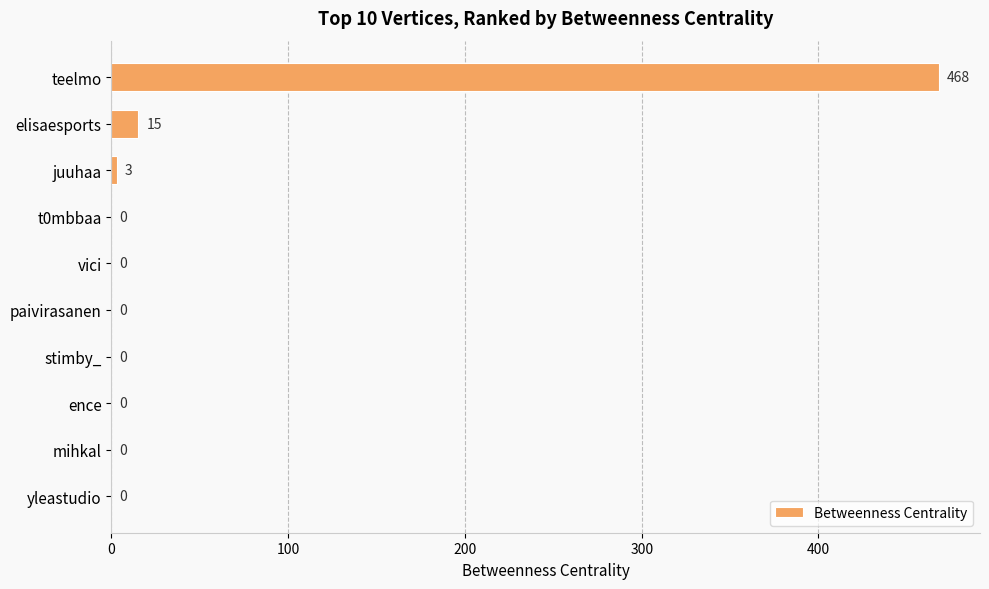

True or false: the data shows 3 at juuhaa.

True